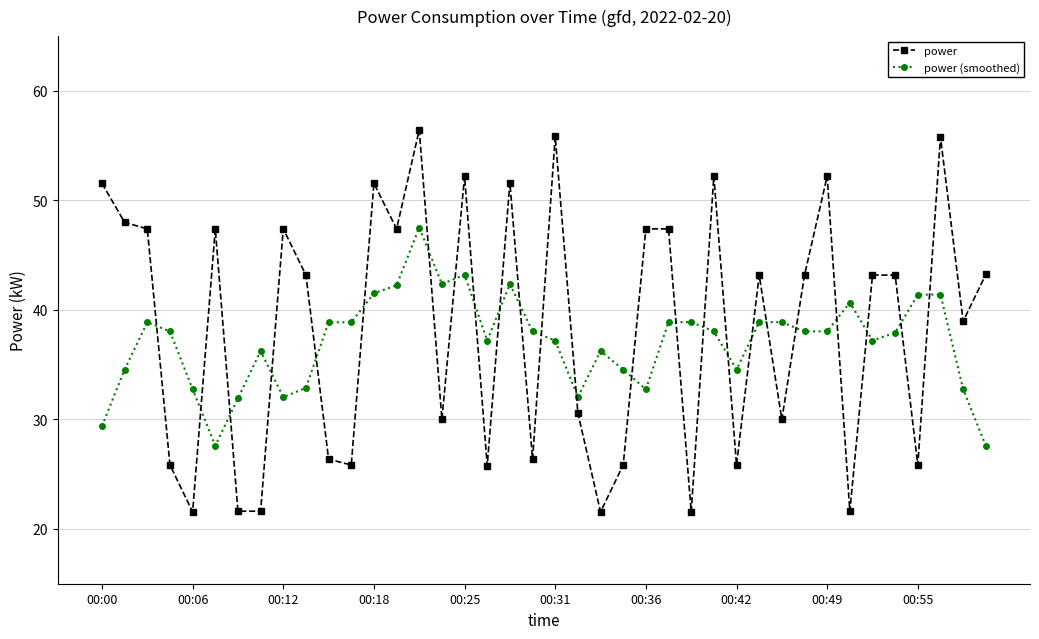

List the series in order of their peak value, highest first.

power, power (smoothed)